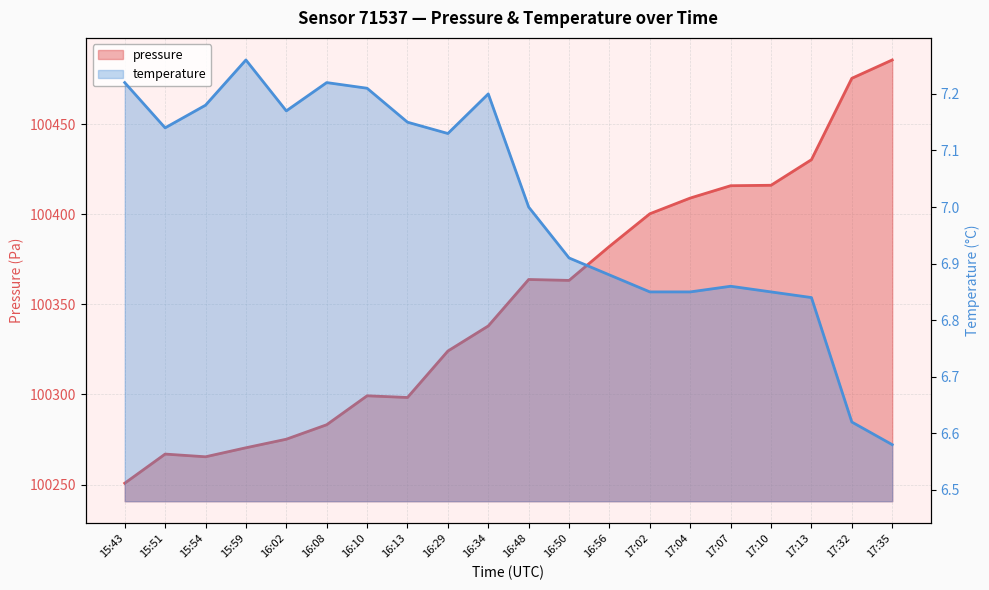

What are all the series names shown in the legend?

pressure, temperature